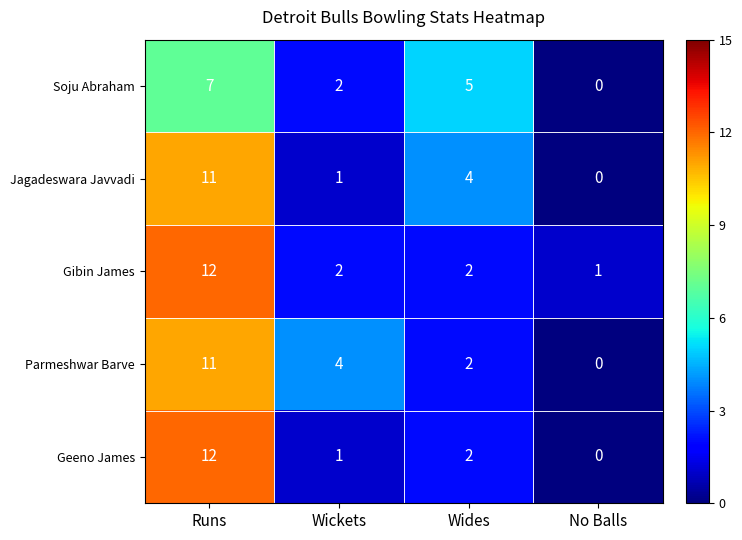

Between Runs and No Balls, which series saw the biggest shift?

Geeno James